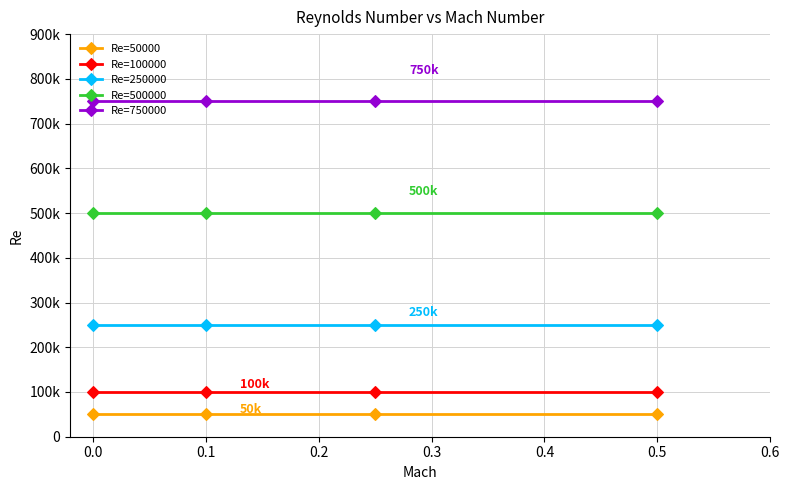

What are all the series names shown in the legend?

Re=50000, Re=100000, Re=250000, Re=500000, Re=750000